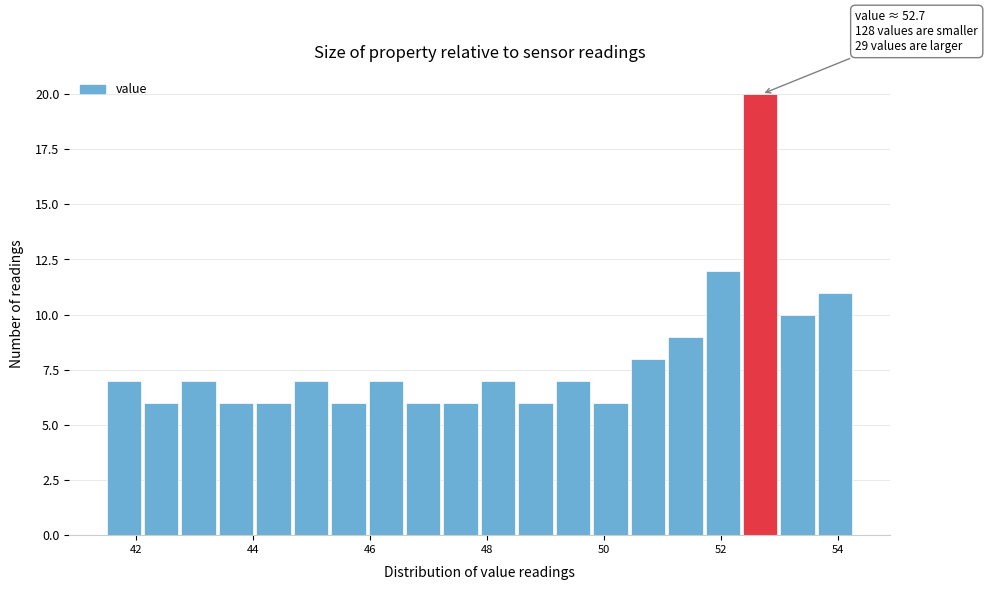

Around what value on the x-axis is the tallest bar? Give the approximate position of its centre, as read against the axis.

52.6